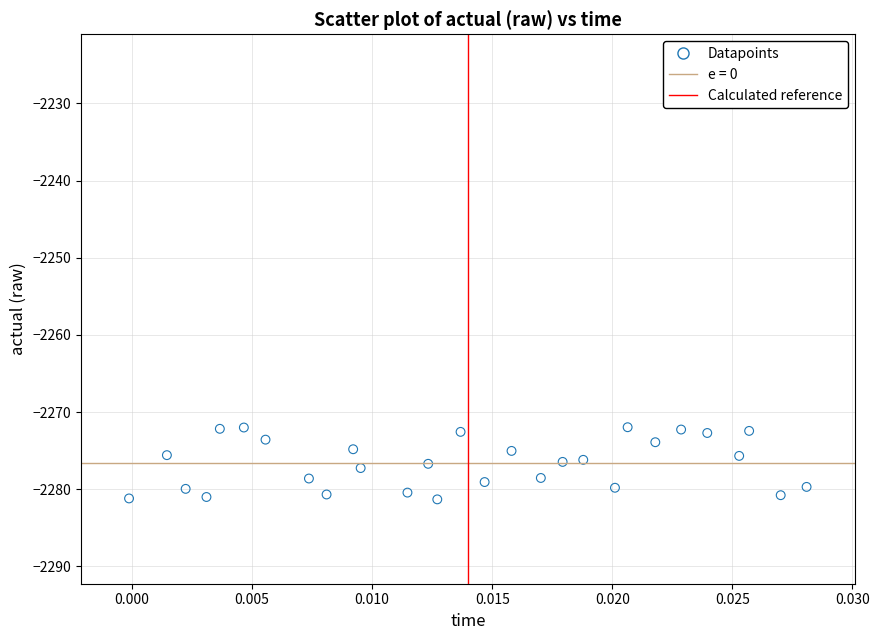

What is the range of Y values (max minus min)?

9.4